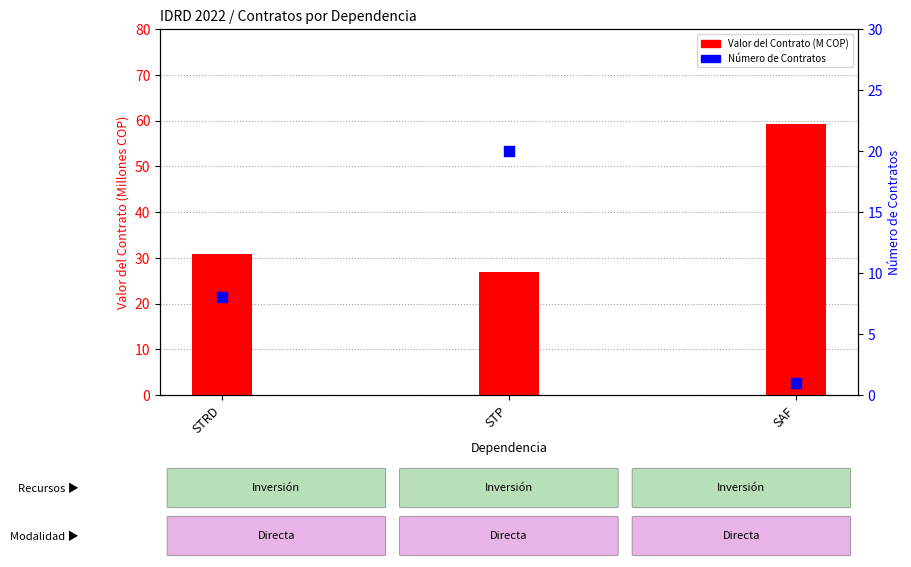

What are all the series names shown in the legend?

Valor del Contrato (M COP), Número de Contratos